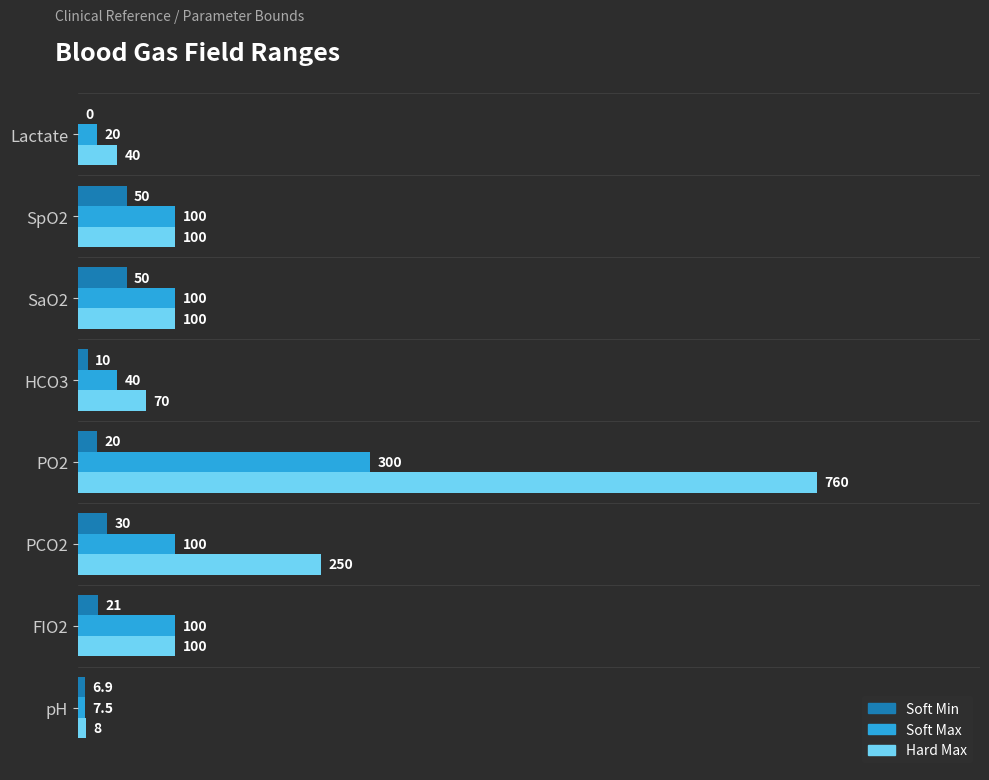

What is the average value of the Soft Max series?

95.9